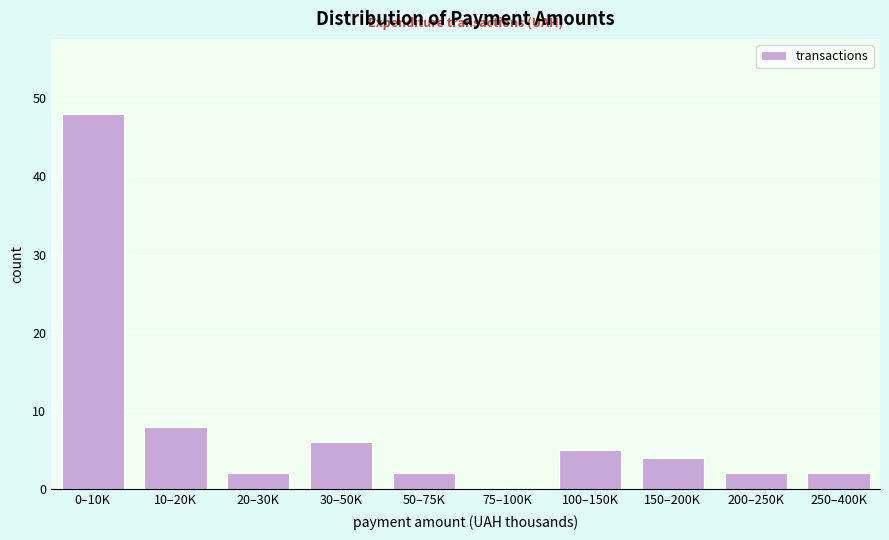

Reading left to right, what are all the values shown in this chart?

0–10K=48	10–20K=8	20–30K=2	30–50K=6	50–75K=2	75–100K=0	100–150K=5	150–200K=4	200–250K=2	250–400K=2